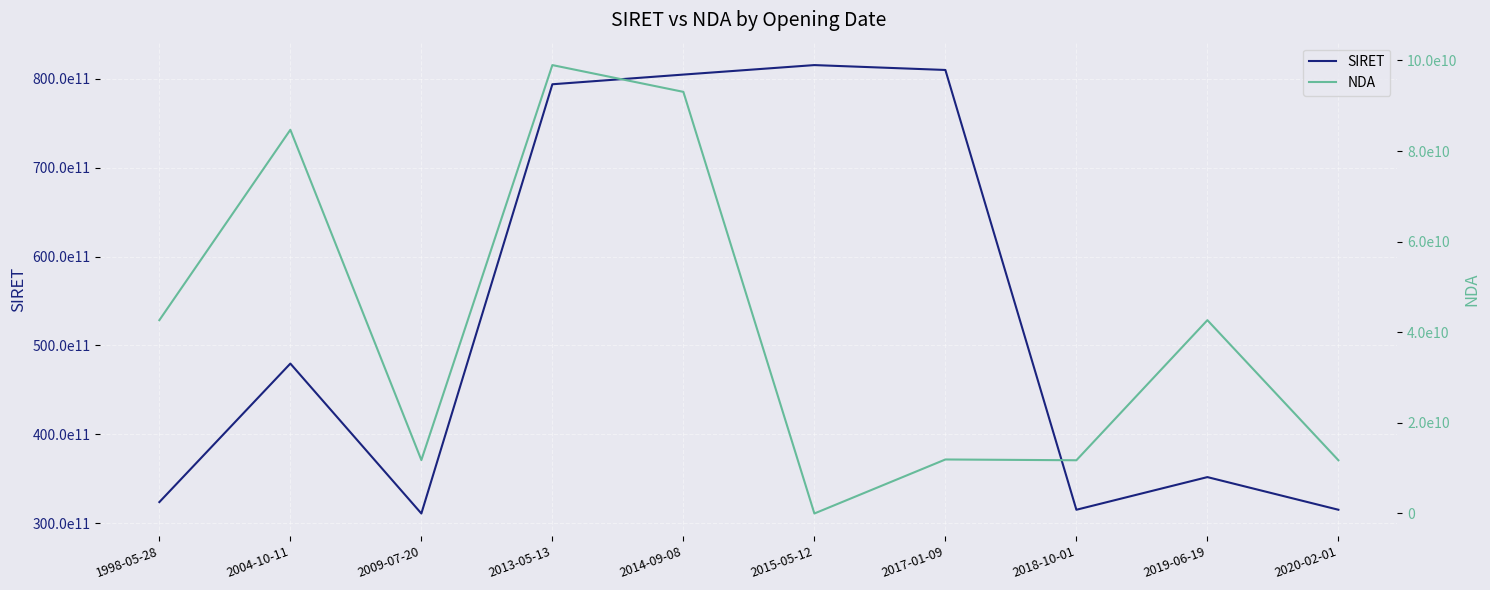

True or false: NDA has a value of 6837690080 at 2018-10-01.

False